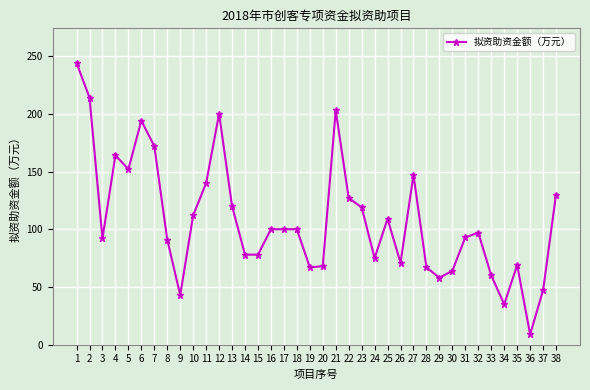

What is the value of the 7th point from the left?

172